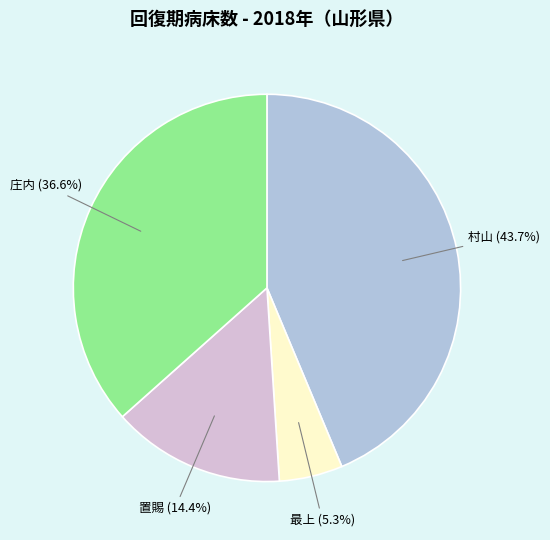

Is there a majority slice in this chart?

No